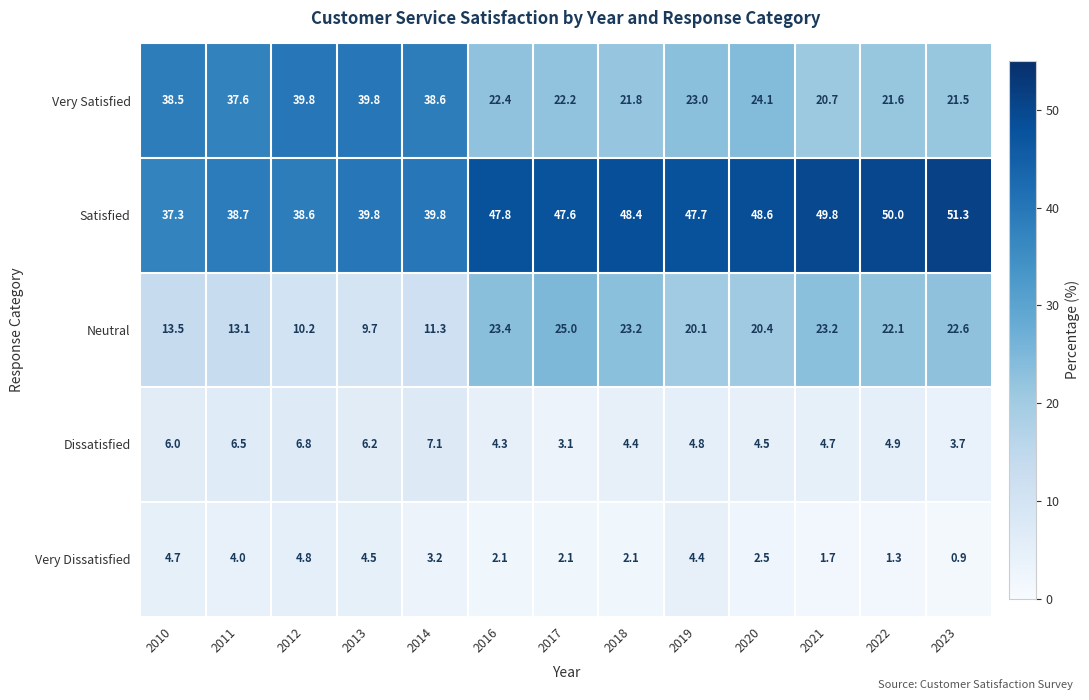

Where is Neutral nearest to the value 17?

2019